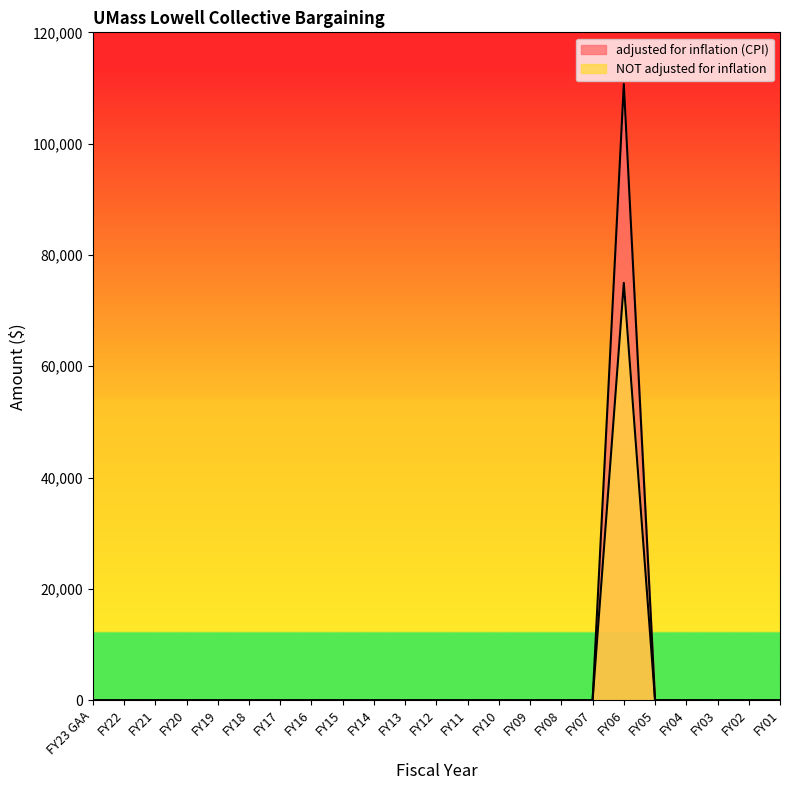

True or false: NOT adjusted for inflation and adjusted for inflation (CPI) intersect in this chart.

False